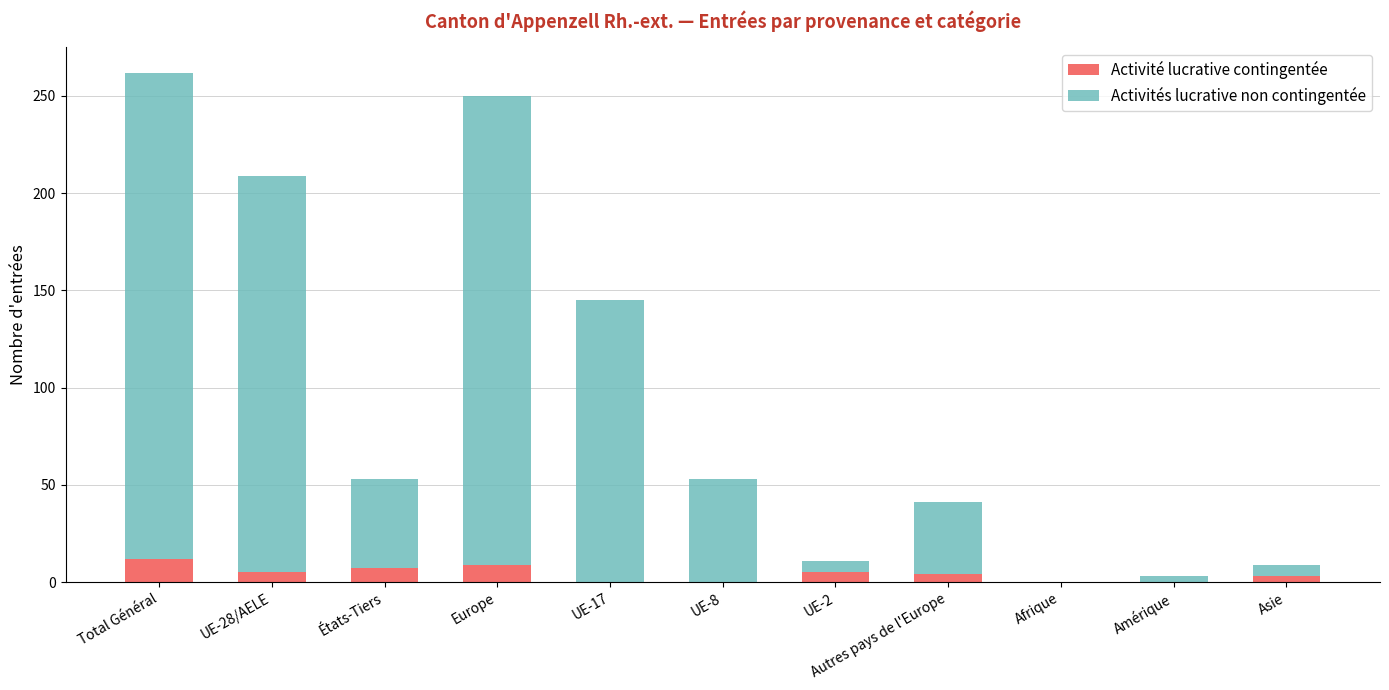

Count the number of categories in the chart.

11